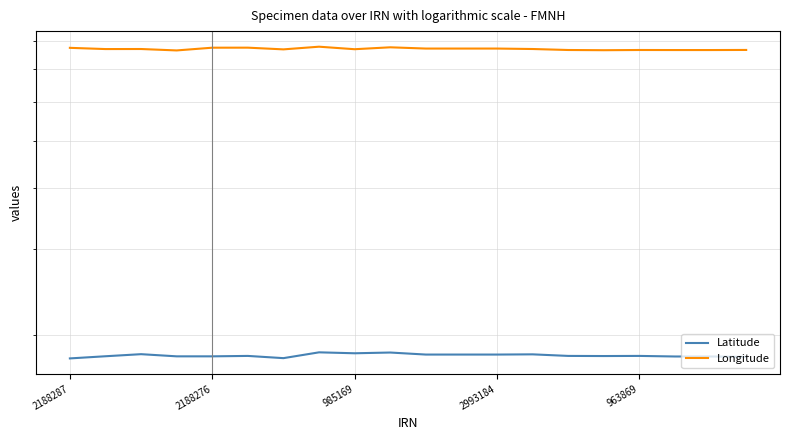

Is the value of Longitude at 15 greater than the value of Latitude at 2188287?

Yes